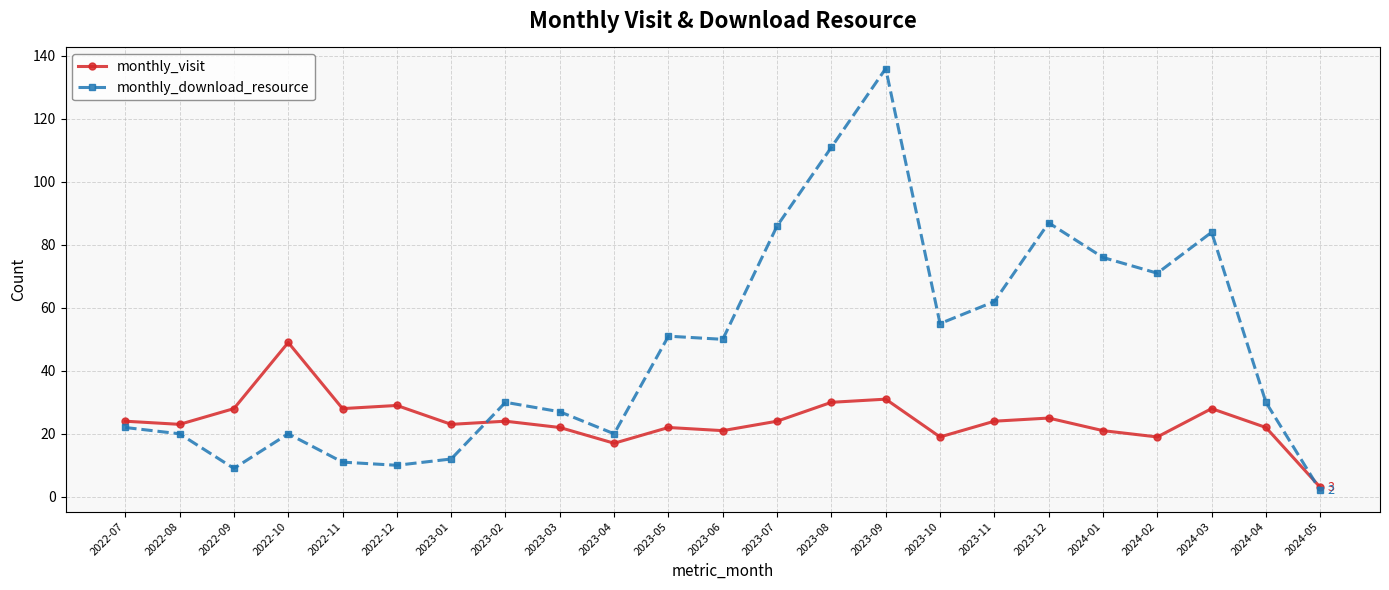

Which series changed the most between 2022-11 and 2024-04?

monthly_download_resource